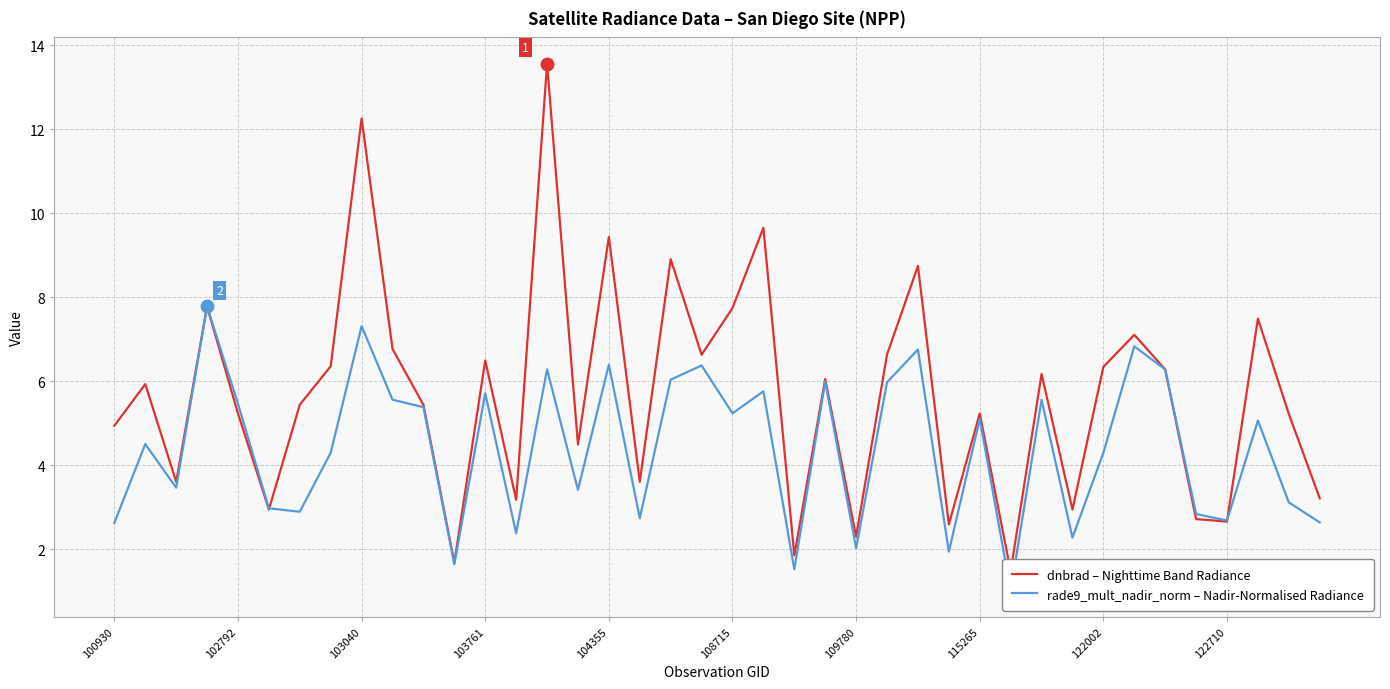

Is this an area chart (filled region under the line)?

No